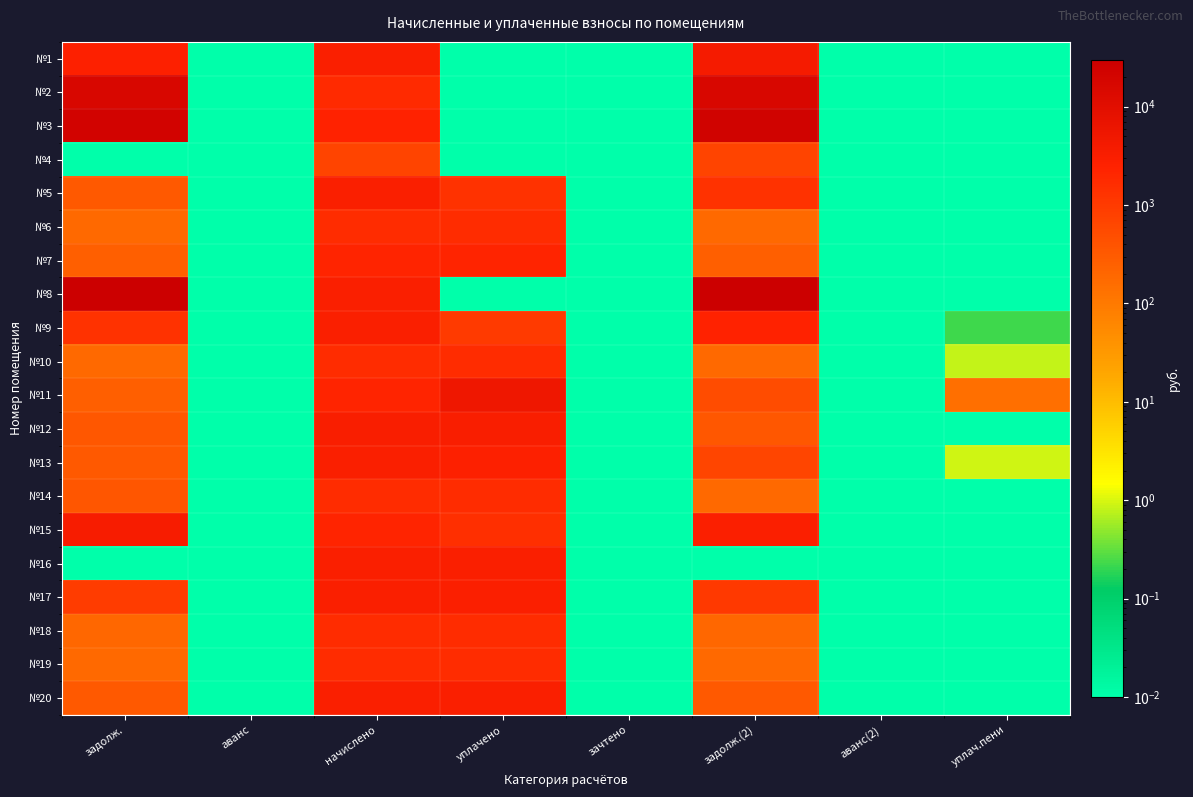

Which has a higher value, уплач.пени or задолж.?

задолж.